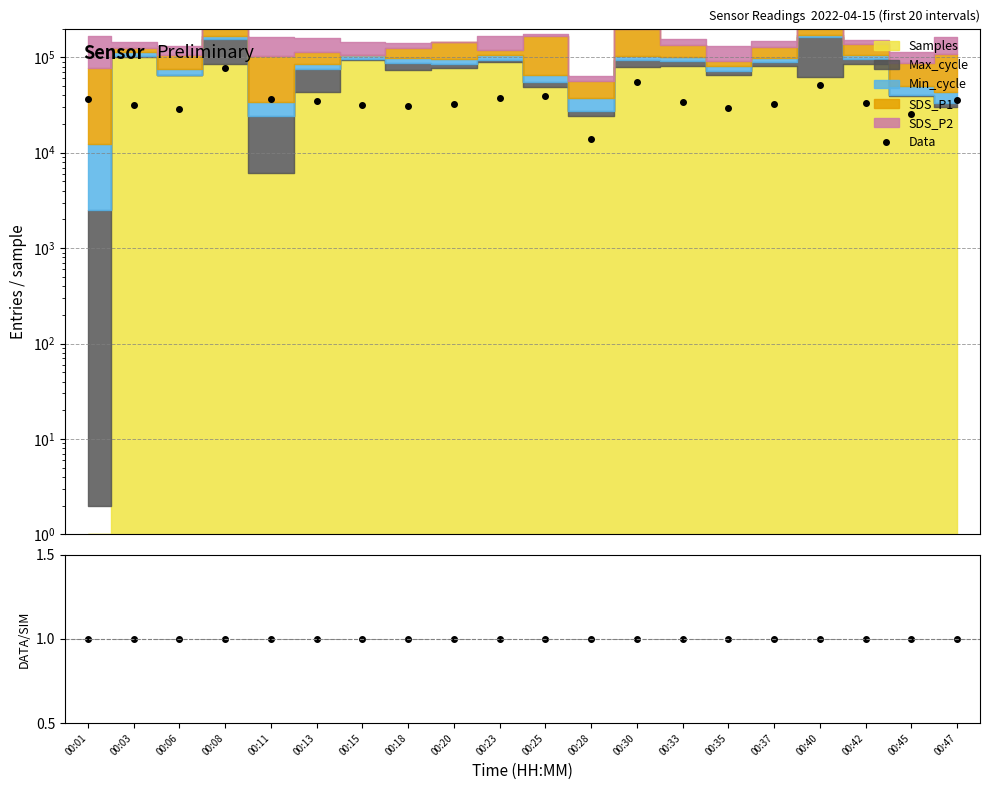

Reading left to right, what are all the values shown in this chart?

Data: 36660.7	31554.8	28982.0	77672.9	36192.8	34653.6	31710.6	30791.9	32222.9	37023.0	38904.3	14076.7	54914.9	34104.9	29123.7	32753.9	50926.5	33552.8	25259.3	35919.4
Ratio: 1.0	1.0	1.0	1.0	1.0	1.0	1.0	1.0	1.0	1.0	1.0	1.0	1.0	1.0	1.0	1.0	1.0	1.0	1.0	1.0